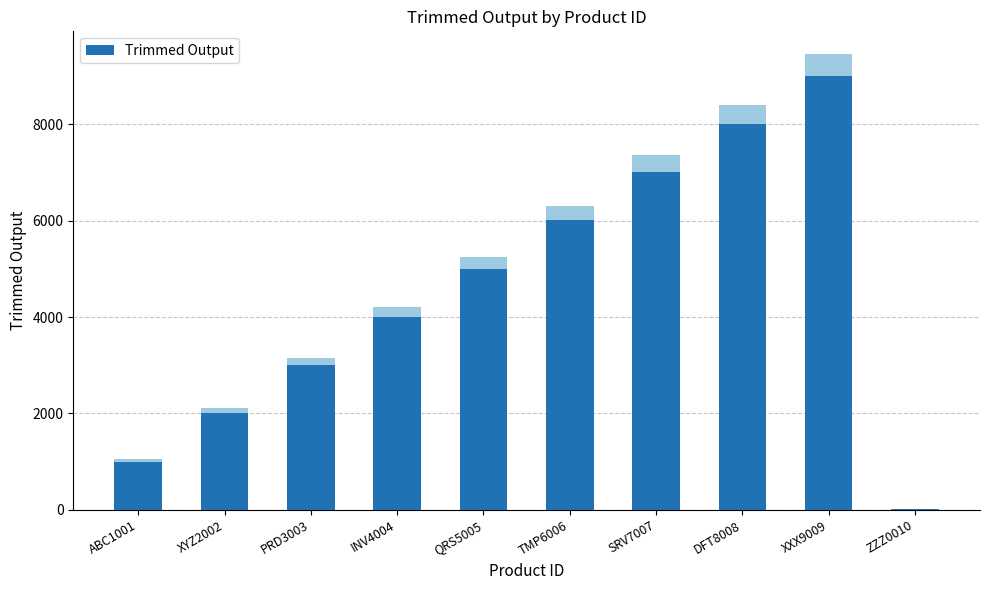

True or false: the data shows 8119 at QRS5005.

False